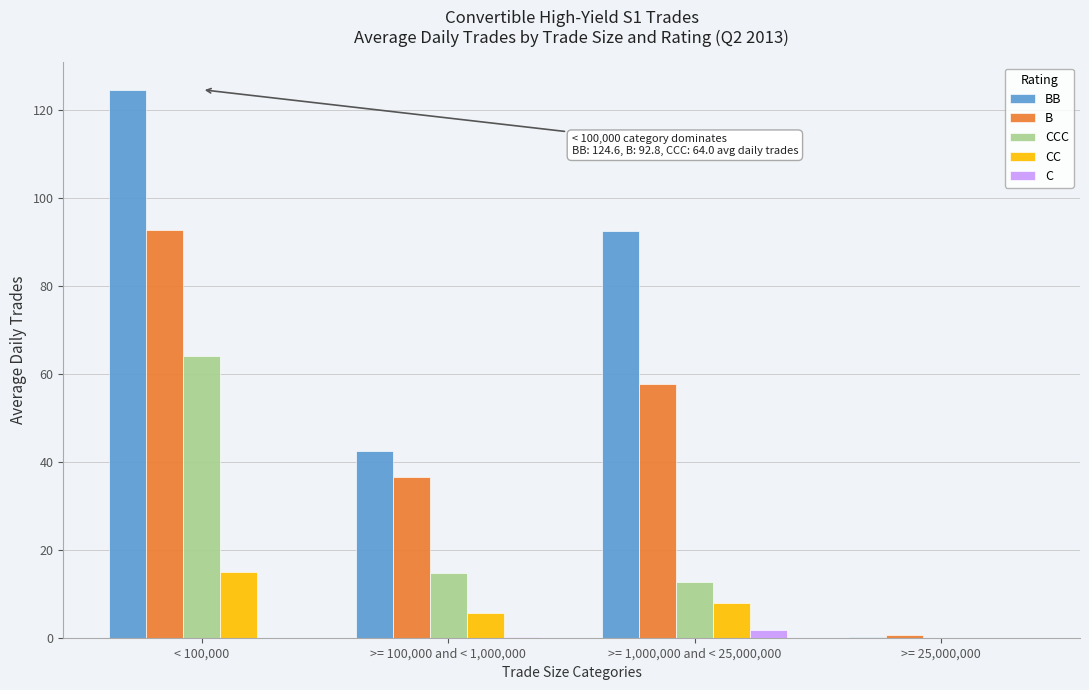

Is it true that CC equals 5.6 at >= 100,000 and < 1,000,000?

True